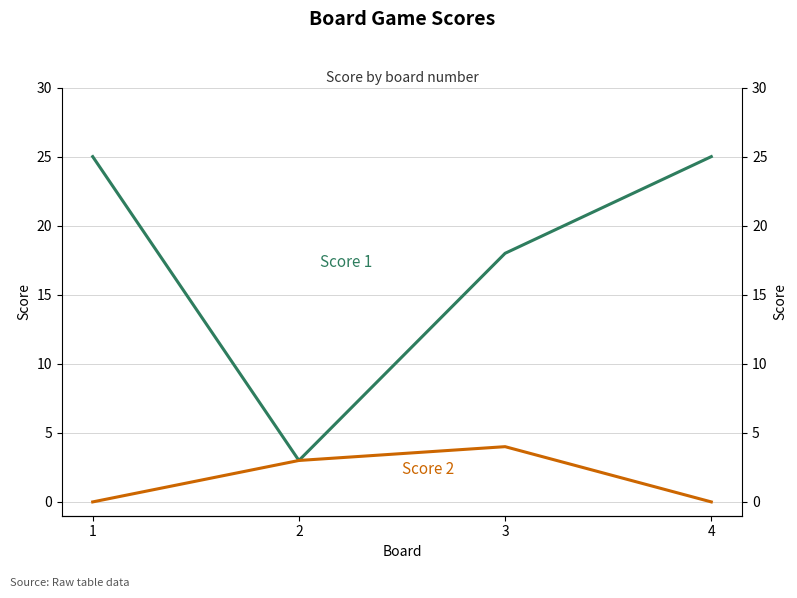

What is the sum of all Score 1 values?

71